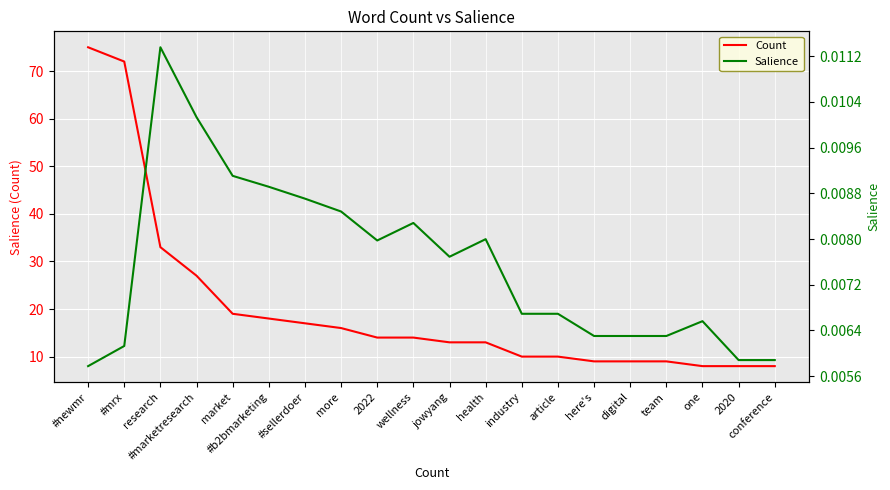

Between digital and wellness, which is larger?

wellness